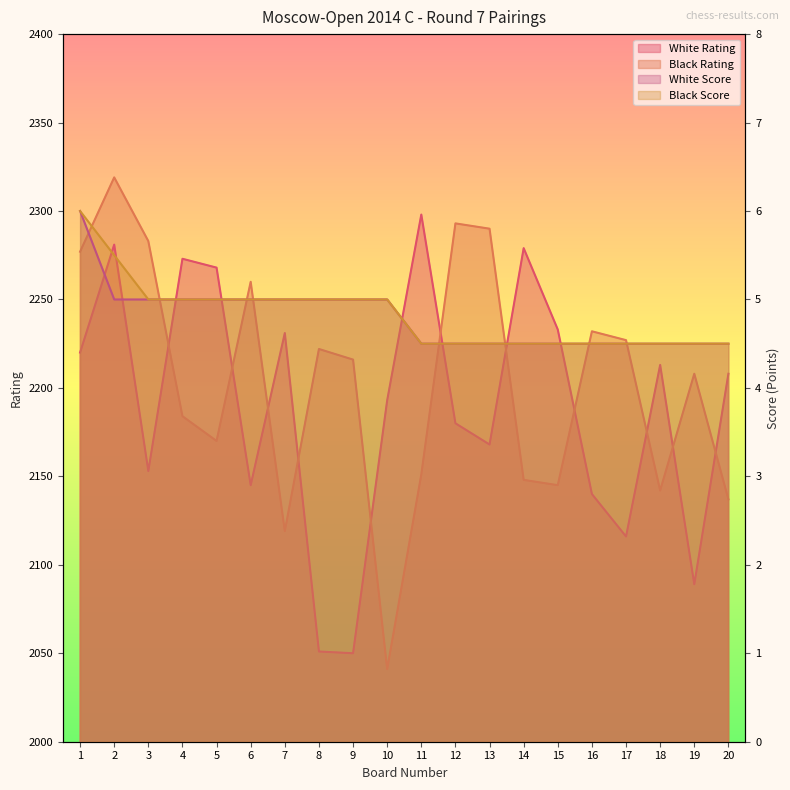

How many lines are shown in the chart?

4